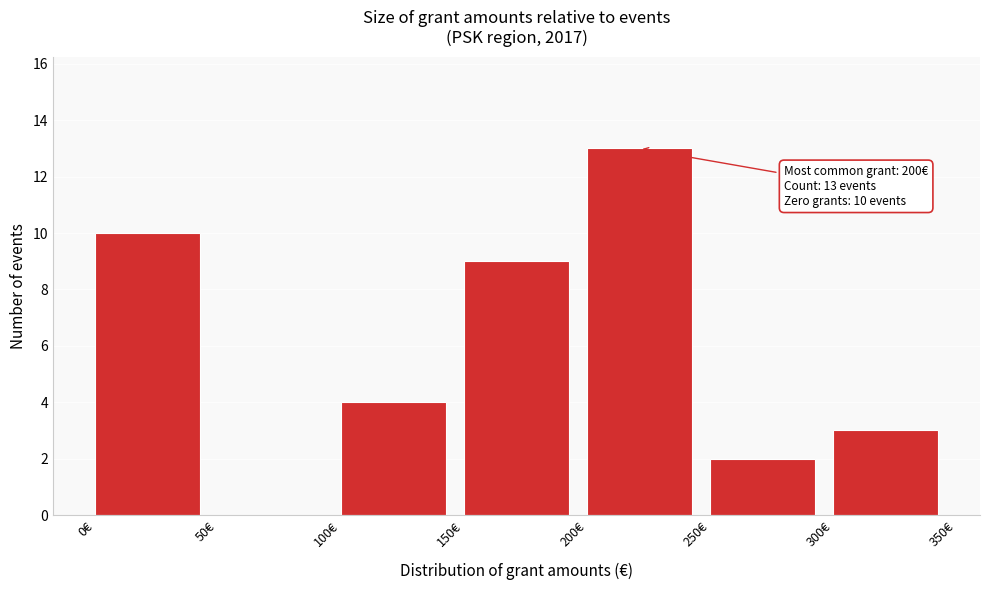

Over which range of the x-axis is the bar tallest?

200 to 250